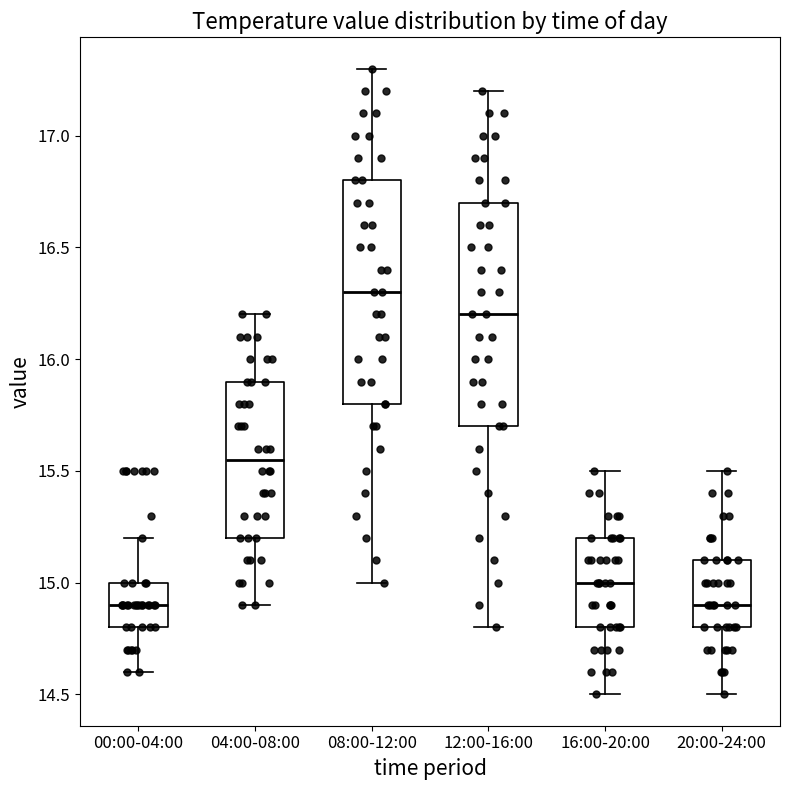

Reading left to right, read every box against the y-axis: the position of its median line, the range the box covers, and the ends of its whiskers. The values are not printed on the chart, so give them approximately, as read against the axis.

00:00-04:00: median 14.90, box 14.80 to 15.00, whiskers 14.60 to 15.20
04:00-08:00: median 15.55, box 15.20 to 15.90, whiskers 14.90 to 16.20
08:00-12:00: median 16.30, box 15.80 to 16.80, whiskers 15.00 to 17.30
12:00-16:00: median 16.20, box 15.70 to 16.70, whiskers 14.80 to 17.20
16:00-20:00: median 15.00, box 14.80 to 15.20, whiskers 14.50 to 15.50
20:00-24:00: median 14.90, box 14.80 to 15.10, whiskers 14.50 to 15.50